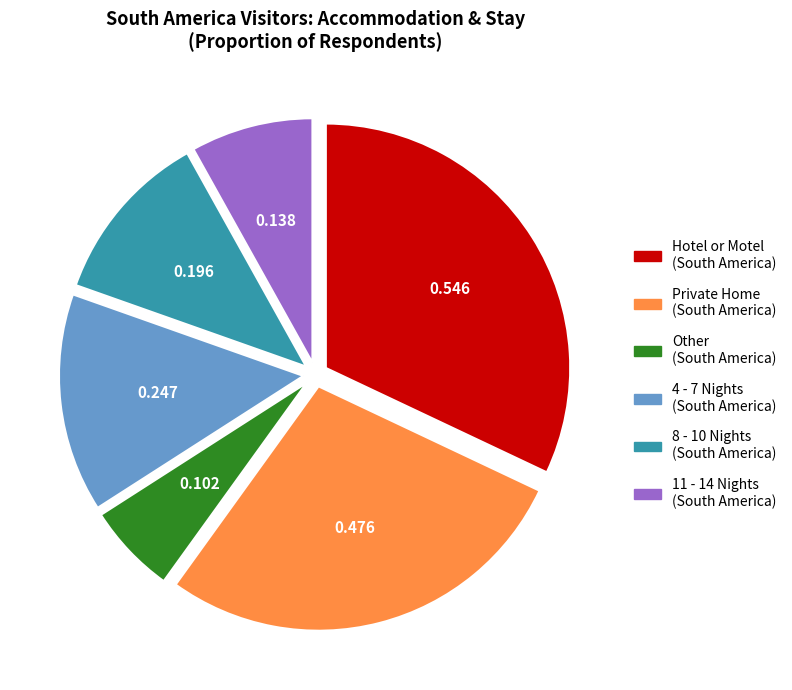

Between Private Home (South America) and Other (South America), which is larger?

Private Home (South America)